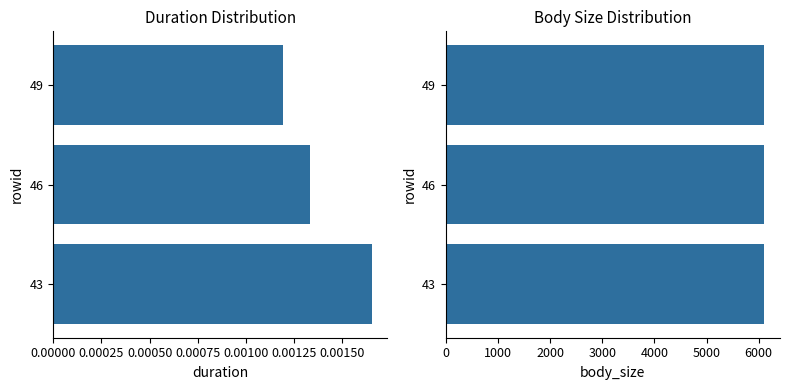

Rank the series by their average value, from lowest to highest.

duration, body_size